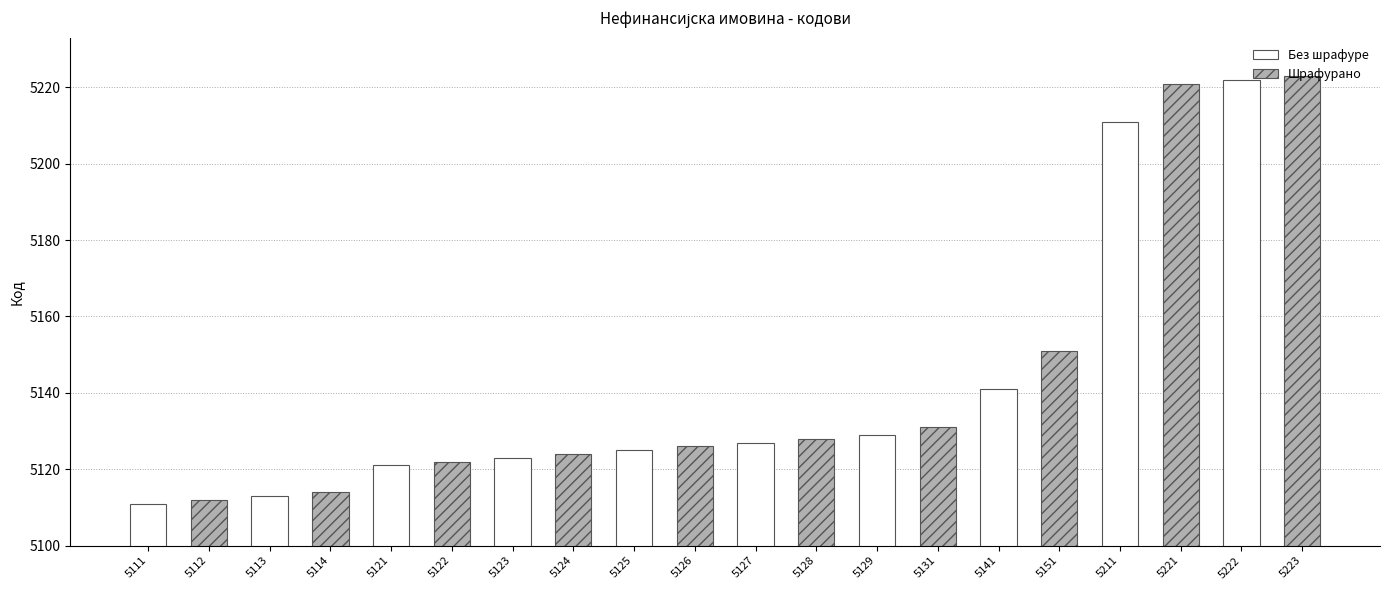

What is the change in value from 5151 to 5223?

+72